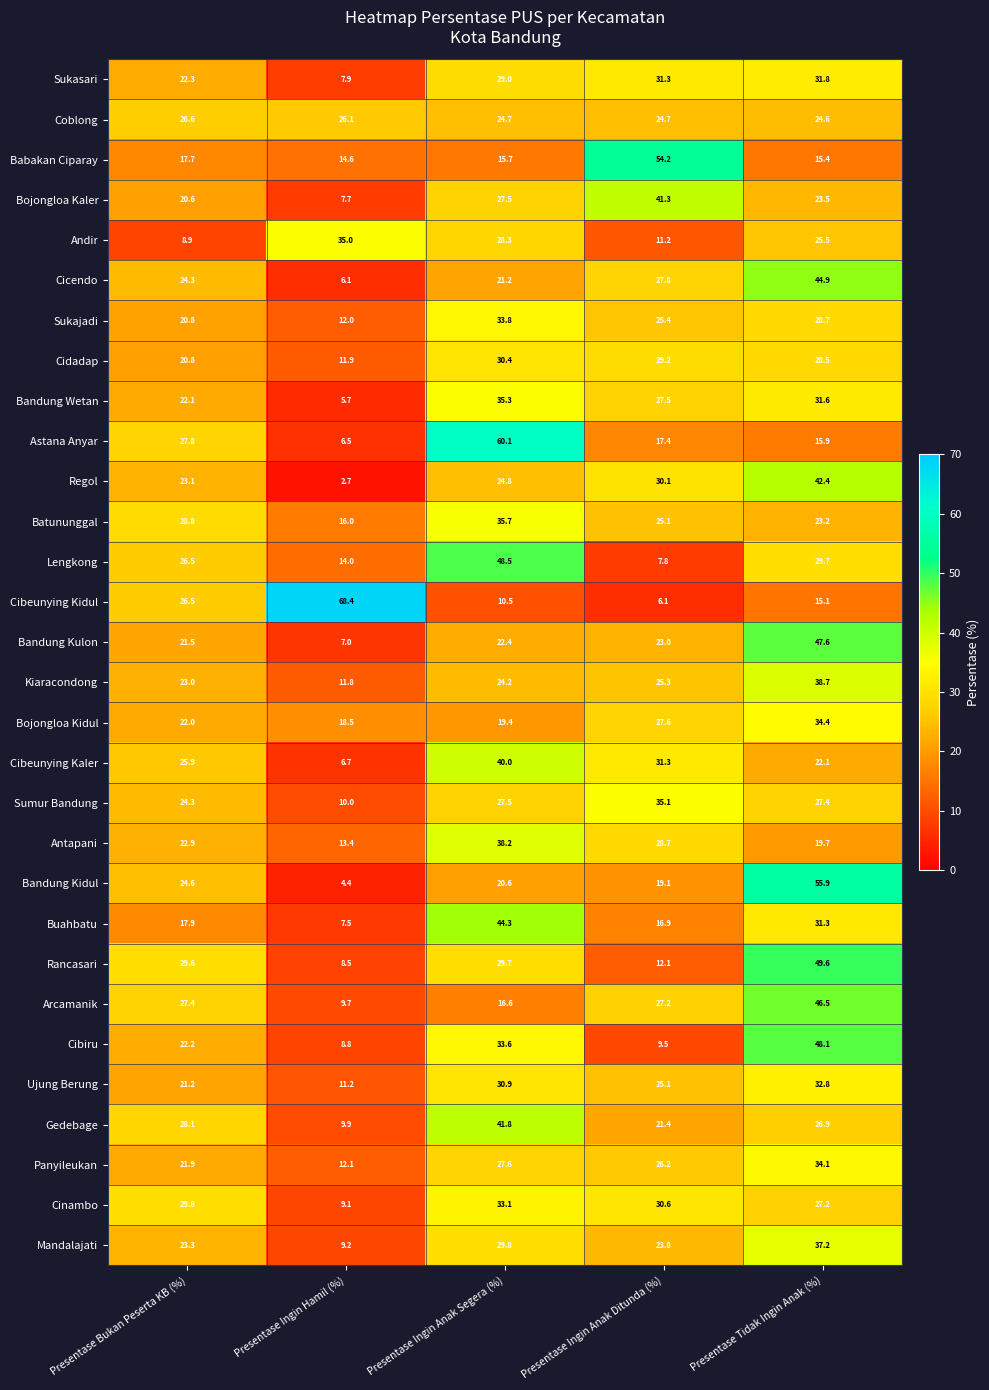

What is the difference between the highest and lowest values at Presentase Ingin Anak Ditunda (%)?

48.1